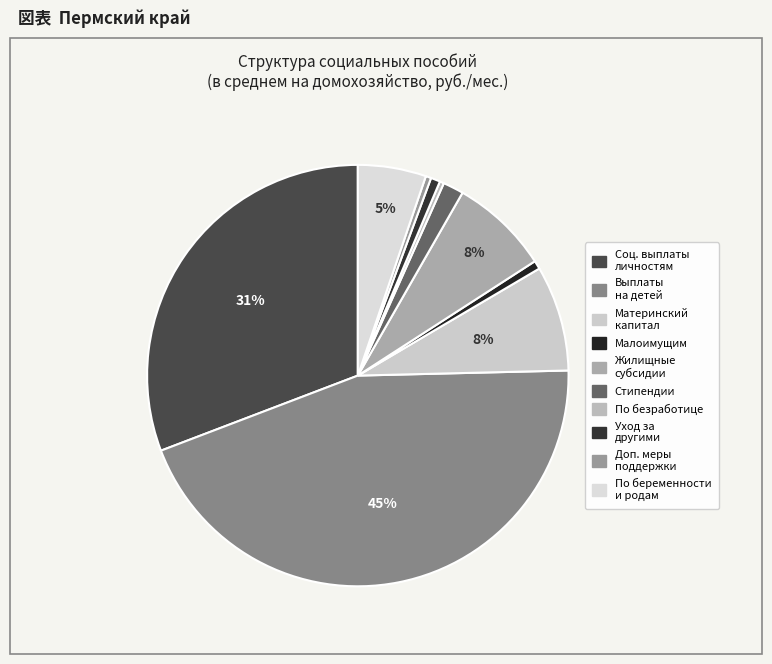

Rank the categories by value from highest to lowest.

Пособия и компенсационные выплаты на детей, Пособия и другие социальные выплаты лиц, Возмещение стоимости материнского капитала, Жилищные субсидии и иная денежная помощь, Пособия по беременности и родам, Стипендии и другая денежная помощь обучающимся, Выплаты по уходу за другими лицами, Пособия и иная денежная помощь малоимущим, Дополнительные меры социальной поддержки, Пособия по безработице и иные выплаты